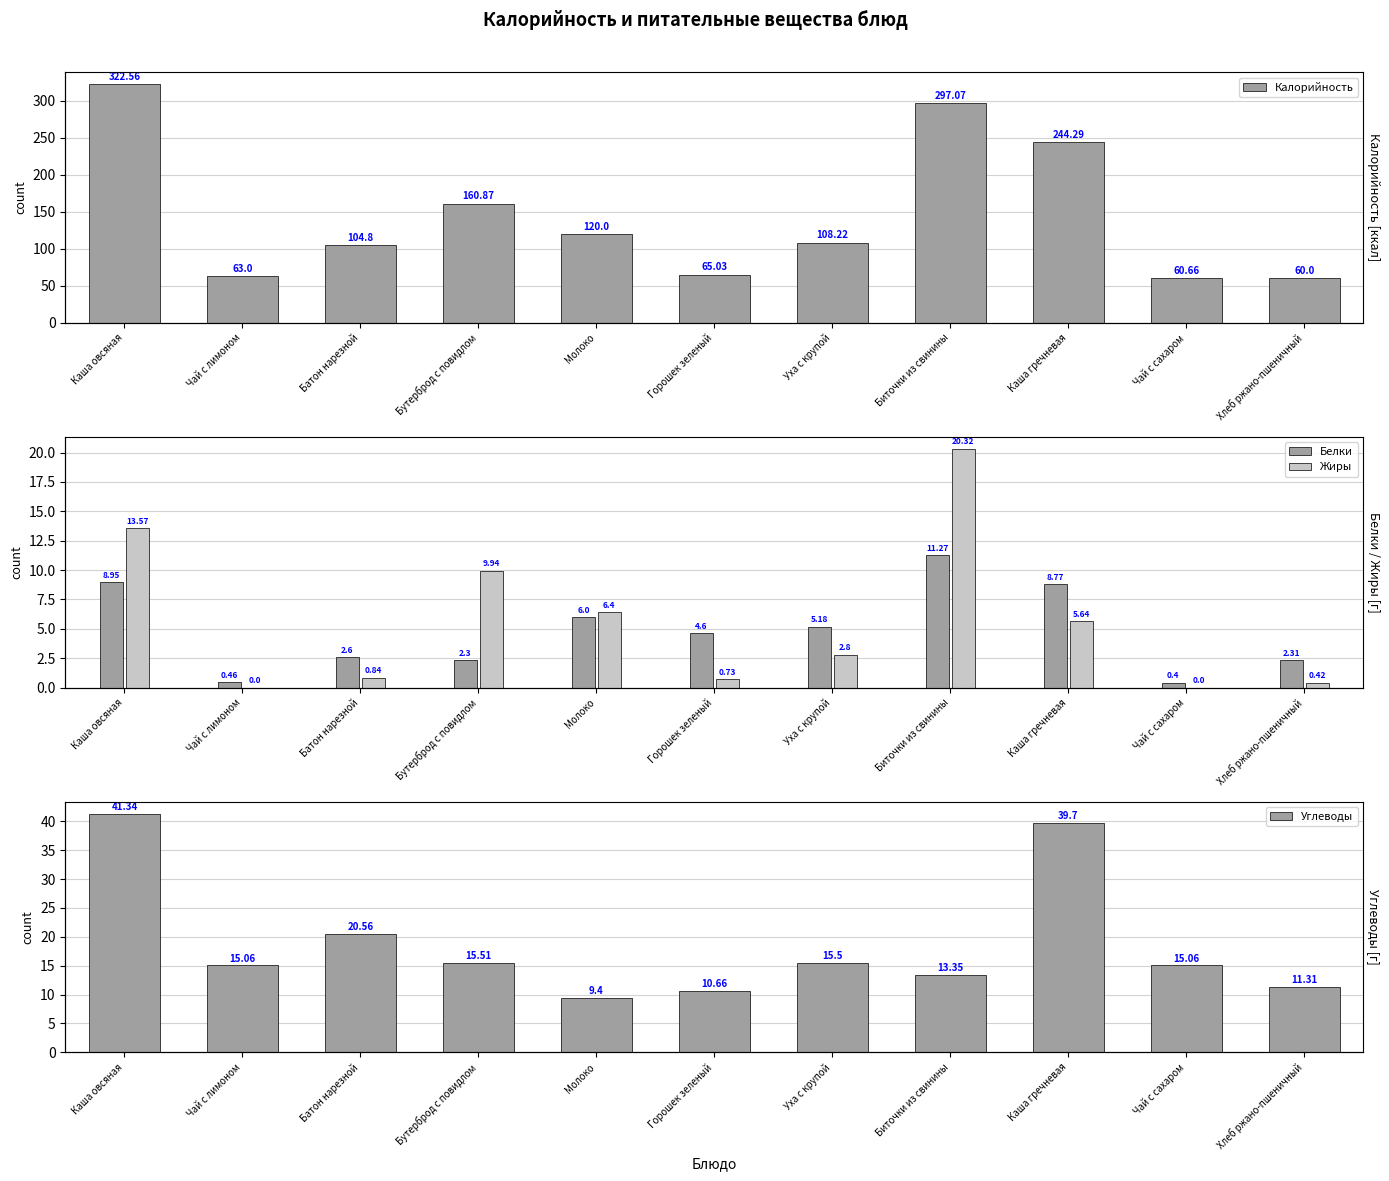

What are all the series names shown in the legend?

Калорийность, Белки, Жиры, Углеводы